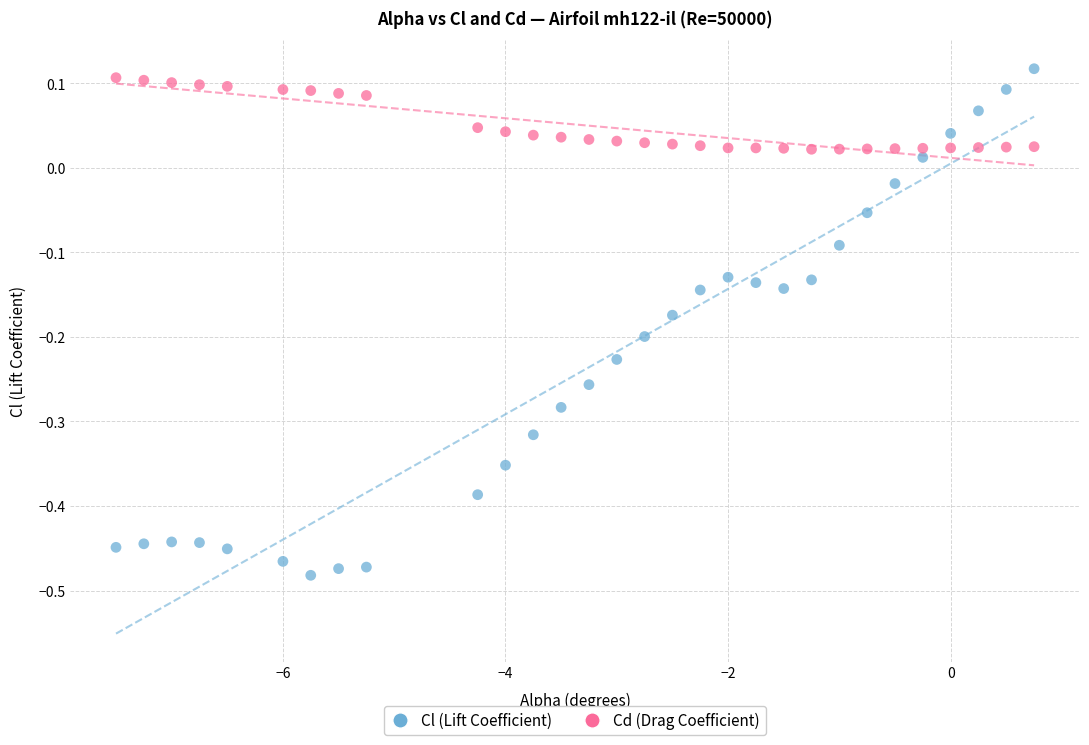

Which series has the widest spread of Y values?

Cl (Lift Coefficient)